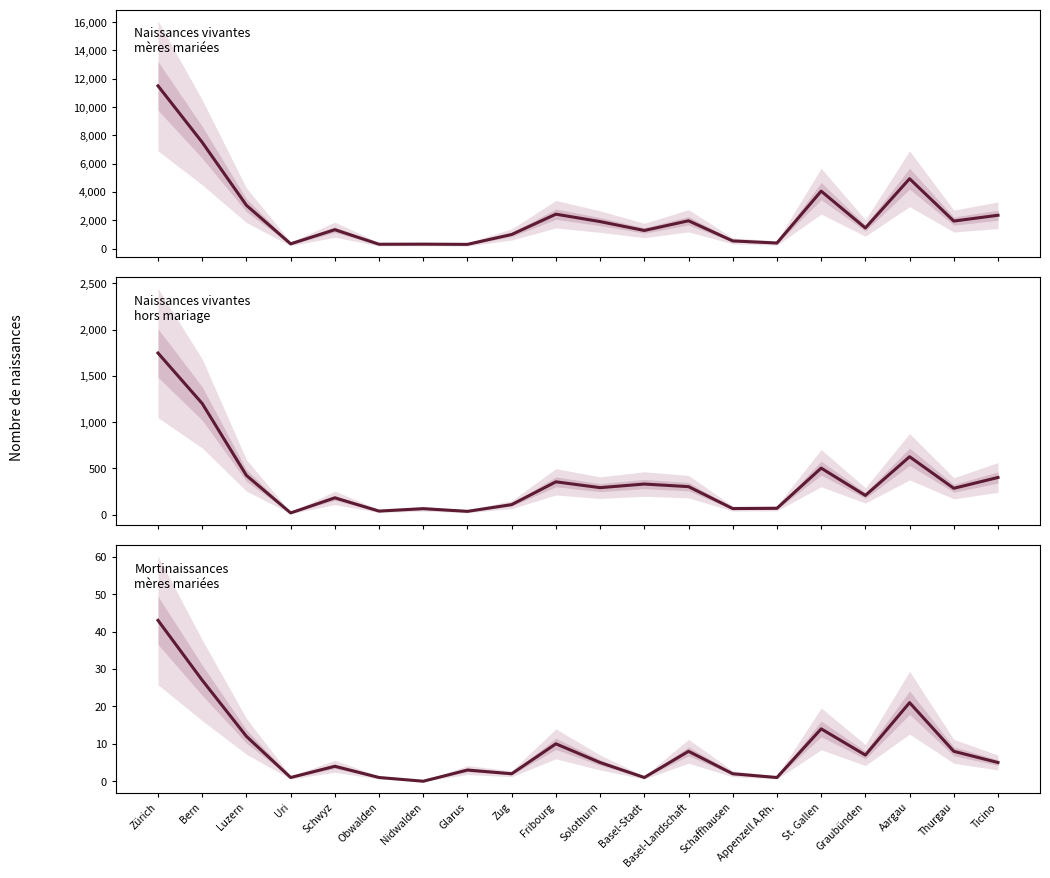

Reading left to right, extract all data points from this chart.

Naissances vivantes de mères mariées (Total): 11496	7505	3054	331	1330	302	309	294	993	2427	1903	1275	1962	538	389	4055	1452	4932	1940	2351
Naissances vivantes hors mariage (Total): 1746	1201	424	19	182	39	65	36	109	355	292	331	303	66	69	503	208	626	285	402
Mortinaissances de mères mariées (Total): 43	27	12	1	4	1	0	3	2	10	5	1	8	2	1	14	7	21	8	5